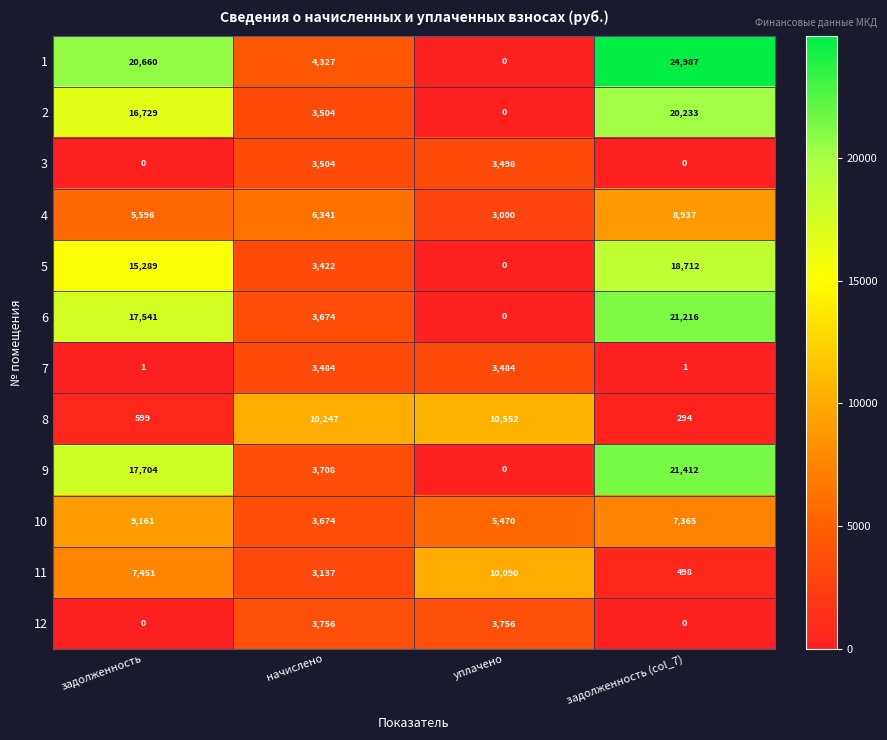

What is the total value across all series at начислено?

52778